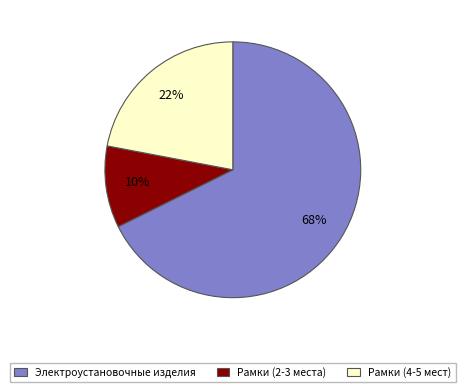

To the nearest percent, what portion does Рамки (2-3 места) represent?

10%